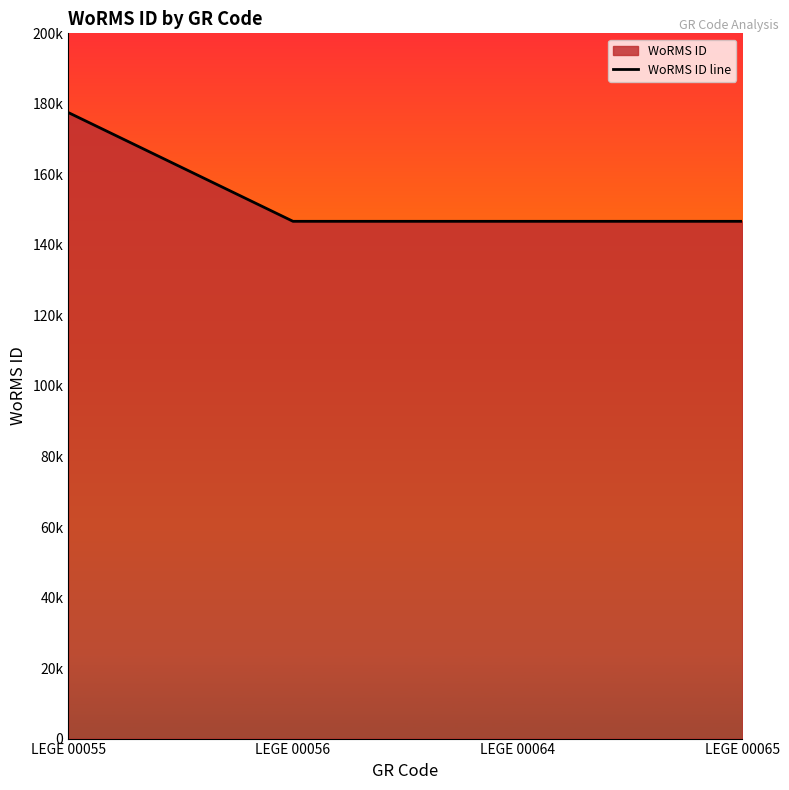

Between LEGE 00056 and LEGE 00065, which is larger?

LEGE 00056